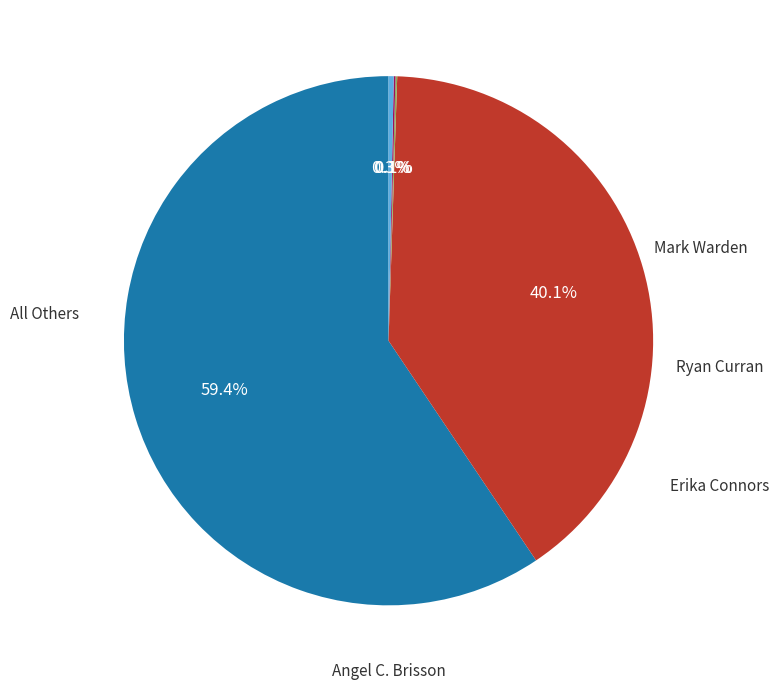

Is there any slice that represents more than half of the pie?

Yes